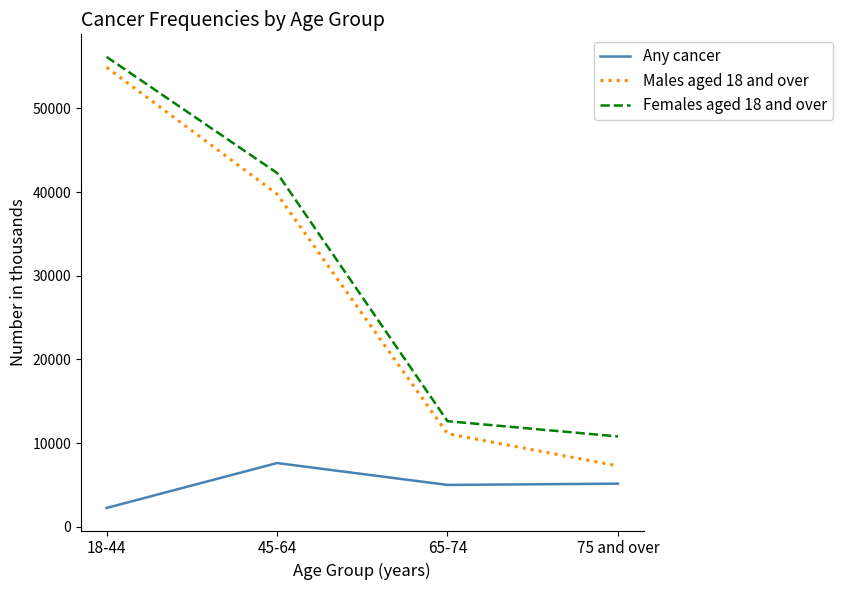

How many lines are shown in the chart?

3